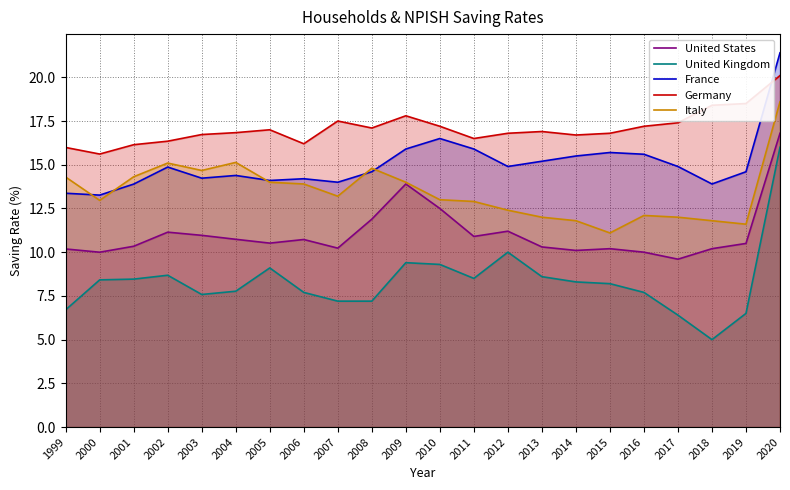

How many lines are shown in the chart?

5